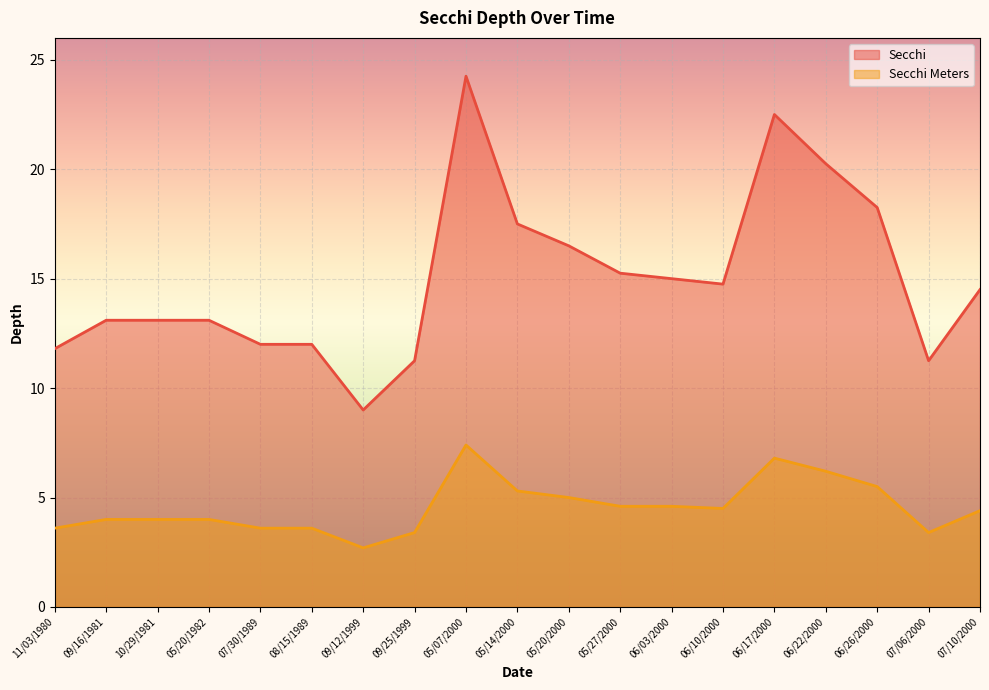

List the series in order of their overall mean, highest first.

Secchi, Secchi Meters